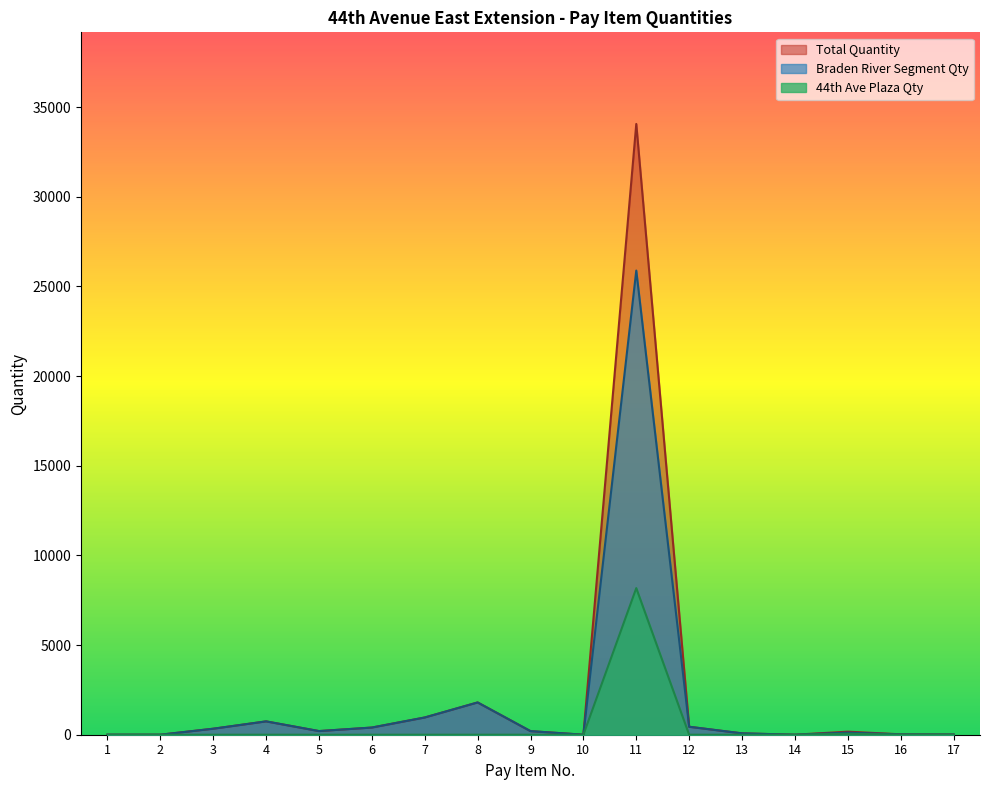

Where does the Total Quantity series first go above 200?

3